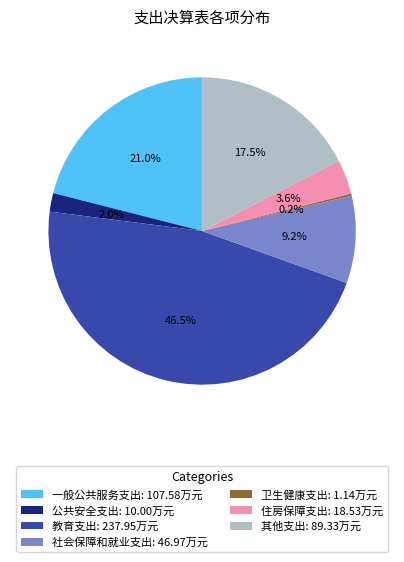

Is 教育支出: 237.95万元 the majority of the pie?

No